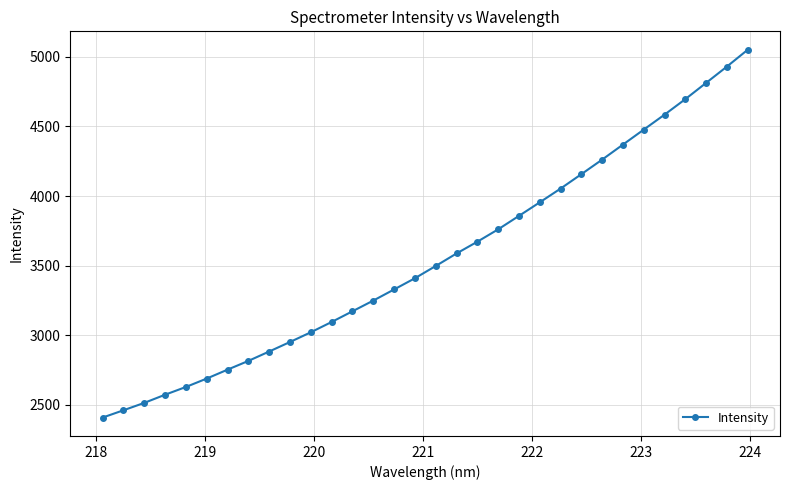

What is the difference between the second highest and minimum values?

2523.1